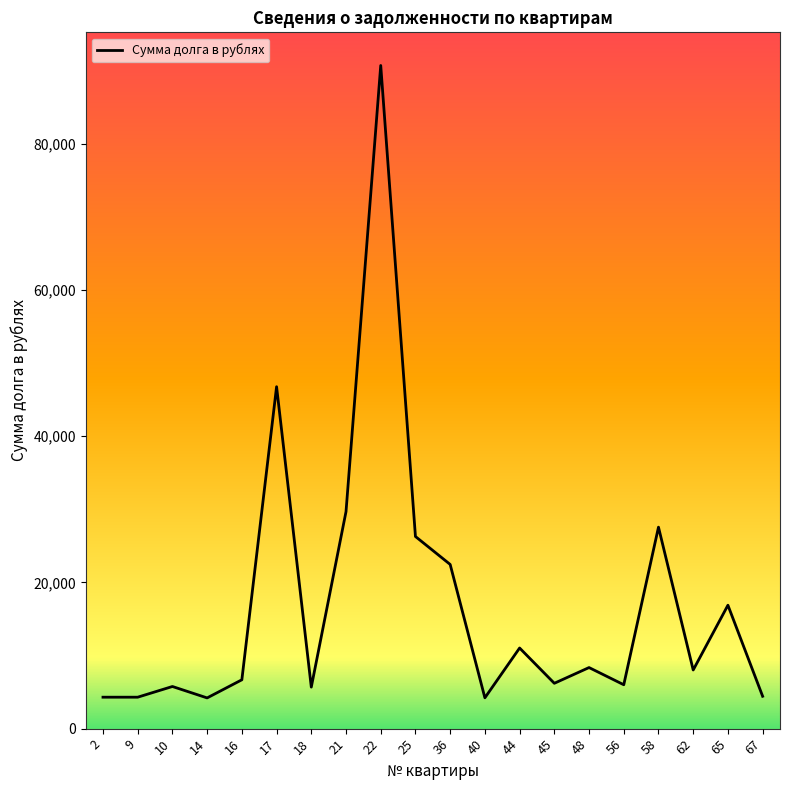

What is the greatest value displayed?

90708.9